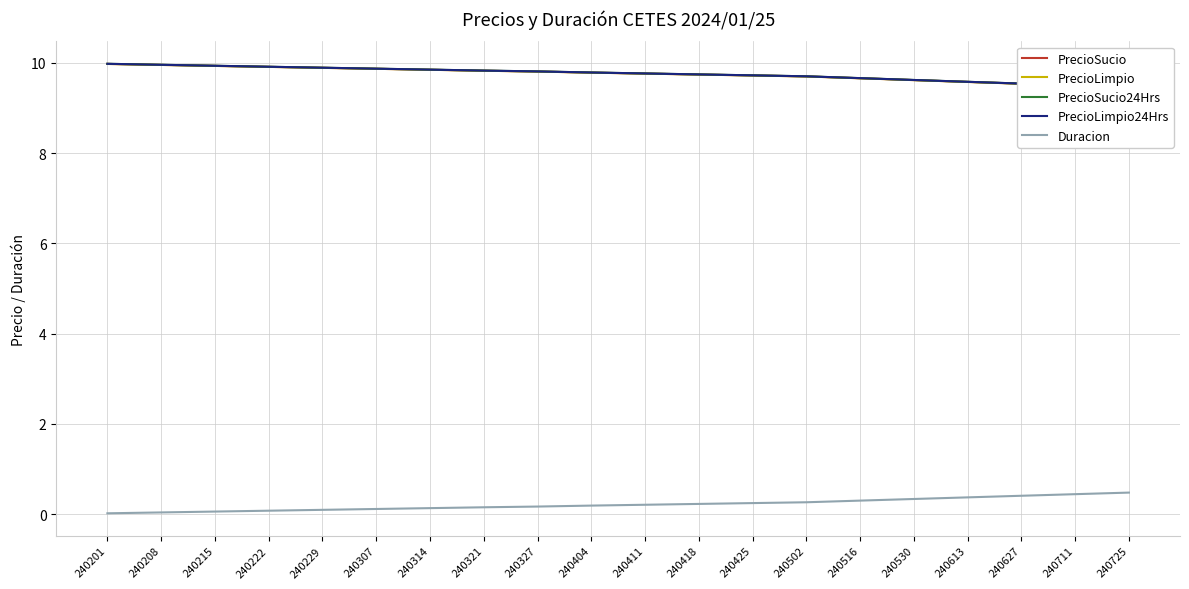

Reading left to right, list all the values displayed in this chart.

PrecioSucio: 10.0	10.0	9.9	9.9	9.9	9.9	9.8	9.8	9.8	9.8	9.8	9.7	9.7	9.7	9.7	9.6	9.6	9.5	9.5	9.5
PrecioLimpio: 10.0	10.0	9.9	9.9	9.9	9.9	9.8	9.8	9.8	9.8	9.8	9.7	9.7	9.7	9.7	9.6	9.6	9.5	9.5	9.5
PrecioSucio24Hrs: 10.0	10.0	9.9	9.9	9.9	9.9	9.9	9.8	9.8	9.8	9.8	9.7	9.7	9.7	9.7	9.6	9.6	9.5	9.5	9.5
PrecioLimpio24Hrs: 10.0	10.0	9.9	9.9	9.9	9.9	9.9	9.8	9.8	9.8	9.8	9.7	9.7	9.7	9.7	9.6	9.6	9.5	9.5	9.5
Duracion: 0.0	0.0	0.1	0.1	0.1	0.1	0.1	0.2	0.2	0.2	0.2	0.2	0.2	0.3	0.3	0.3	0.4	0.4	0.4	0.5